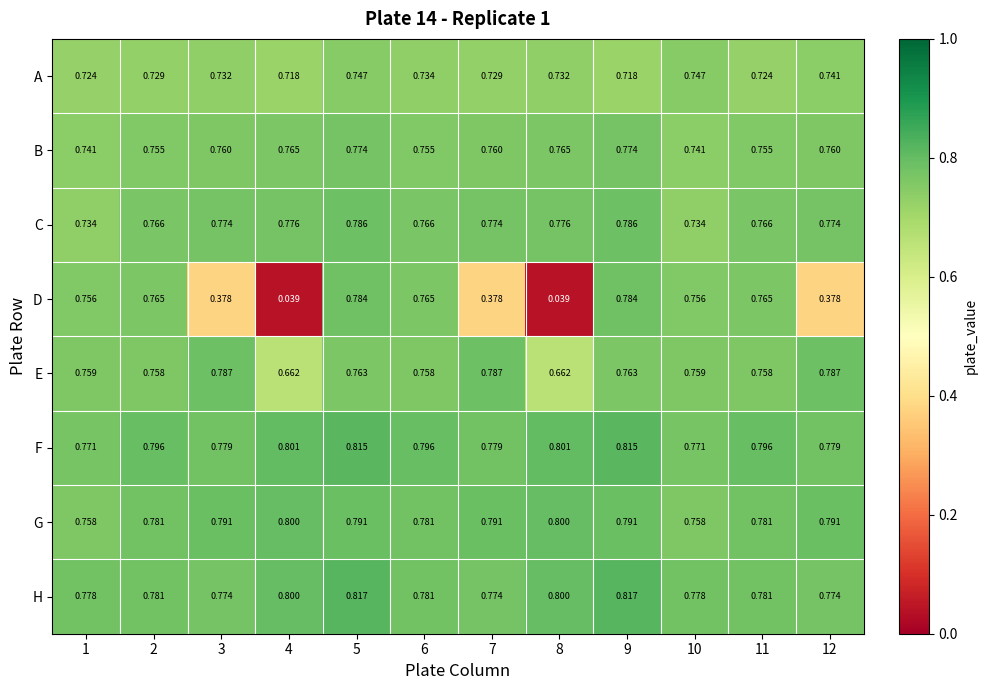

What is the total value across all series at 5?

6.3